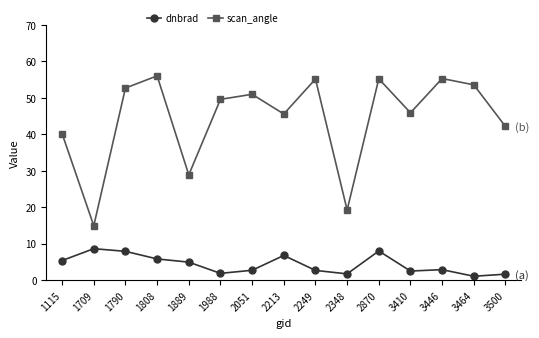

What value does the dnbrad series have at 1115?

5.4